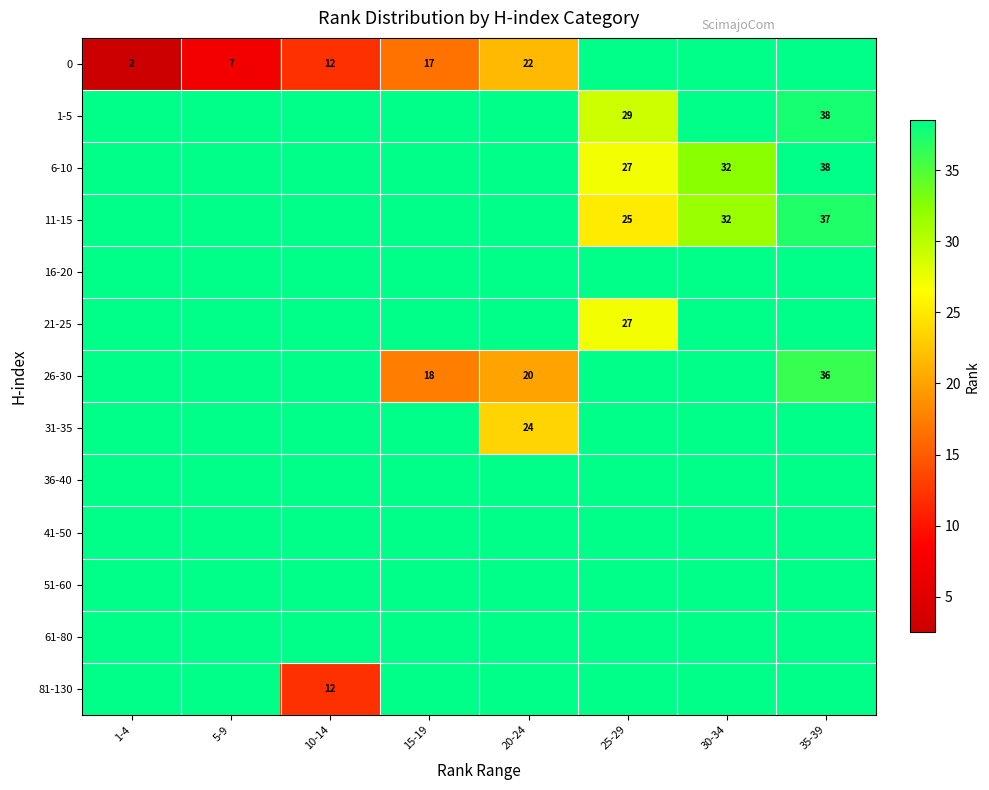

Is it true that 26-30 equals 36.0 at 35-39?

True